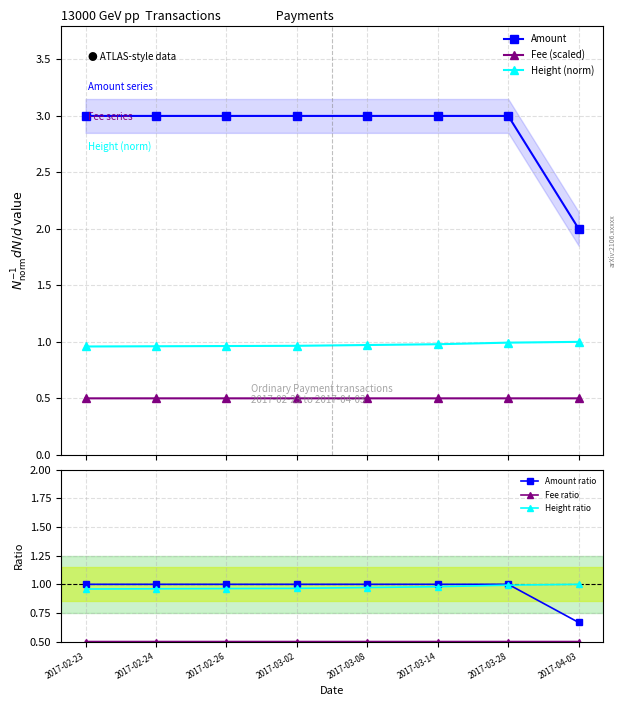

What is the label of the 1st point from the right?

2017-04-03